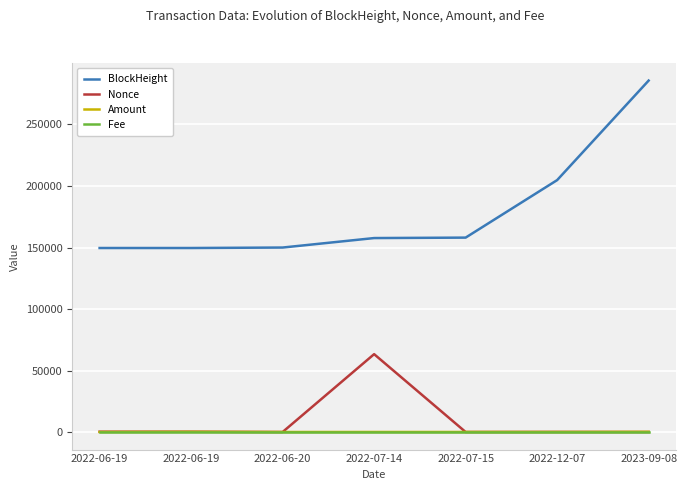

Does the chart have visible grid lines?

Yes